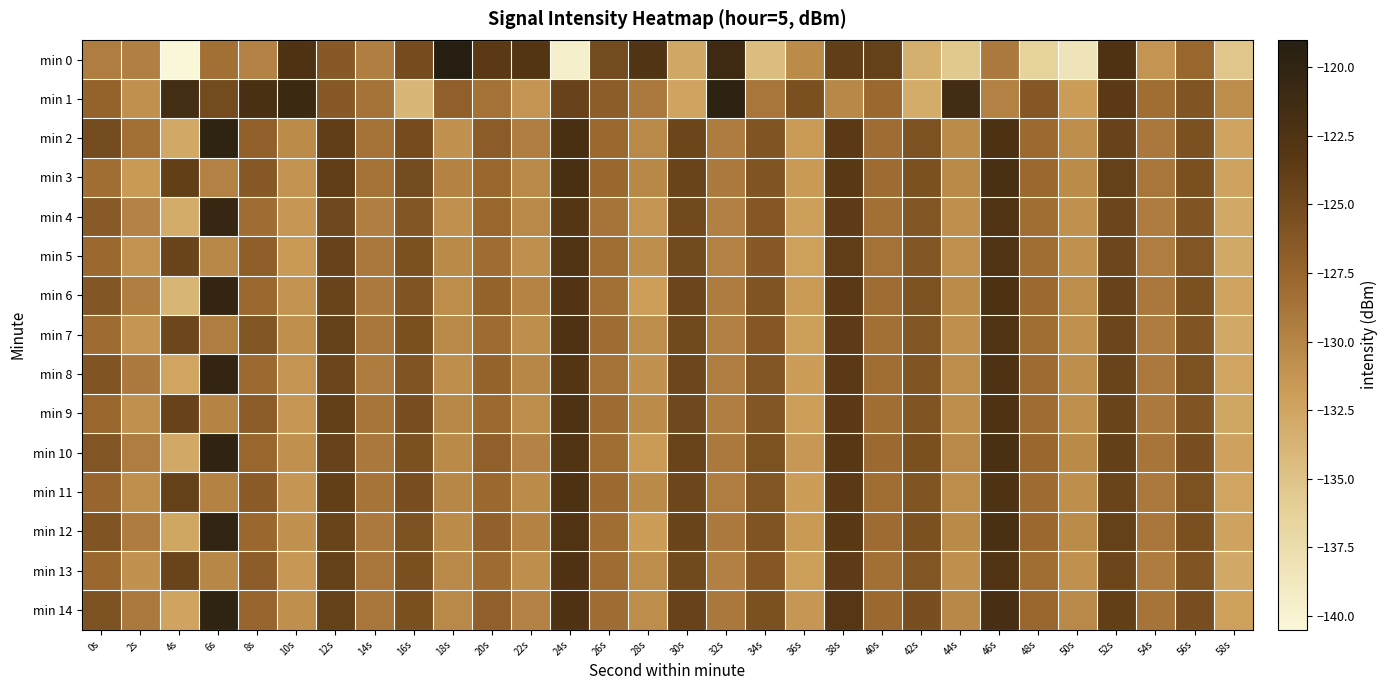

At 44s, list the series in order from smallest to largest.

min 0, min 5, min 4, min 7, min 13, min 9, min 8, min 11, min 2, min 6, min 3, min 12, min 10, min 14, min 1